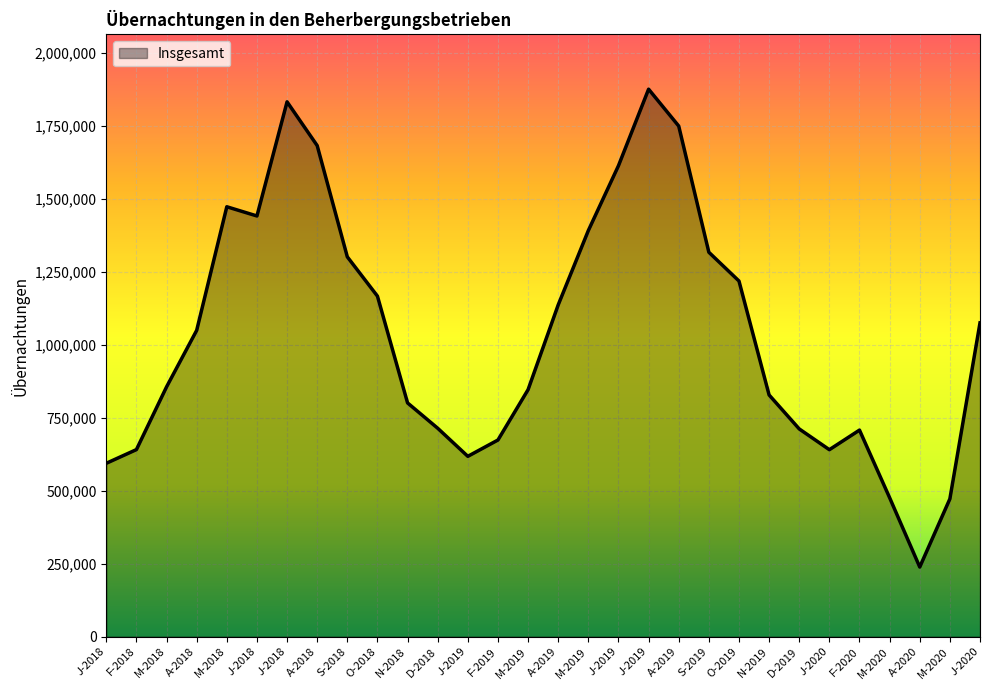

Is this an area chart (filled region under the line)?

Yes